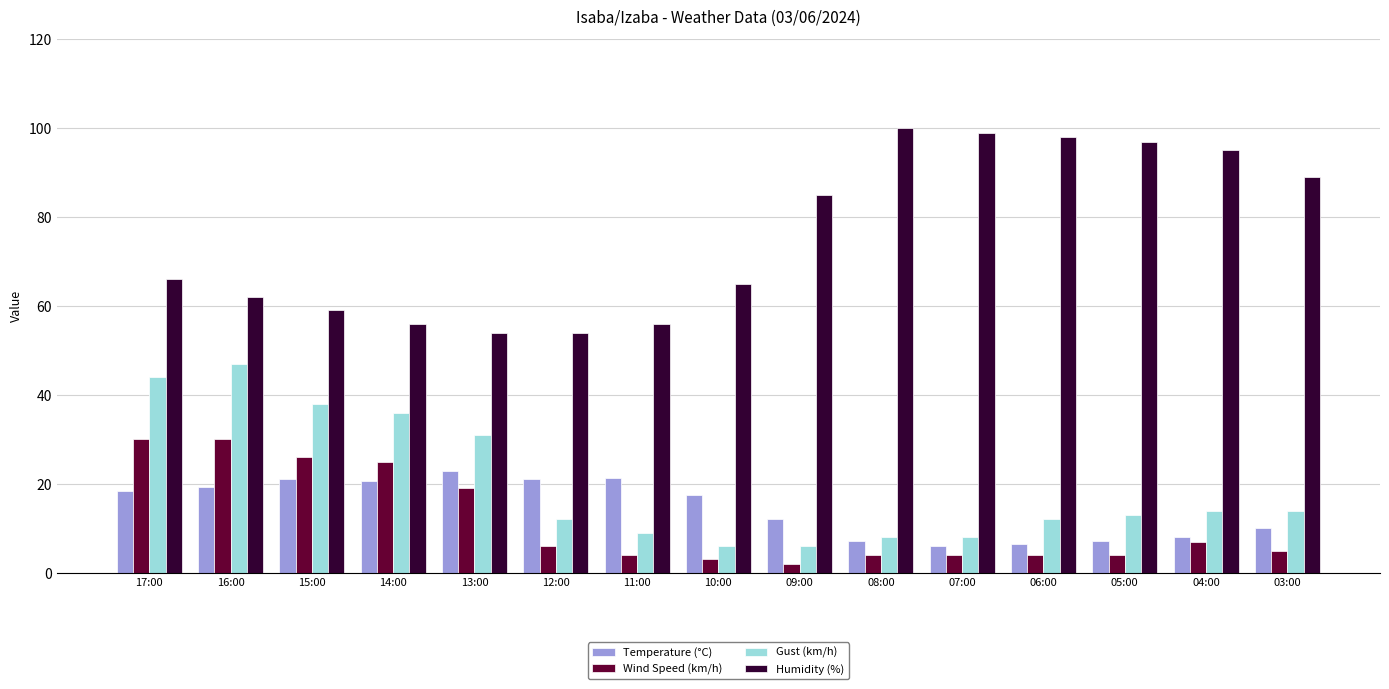

What is the lowest value of the Temperature (°C) series?

6.0